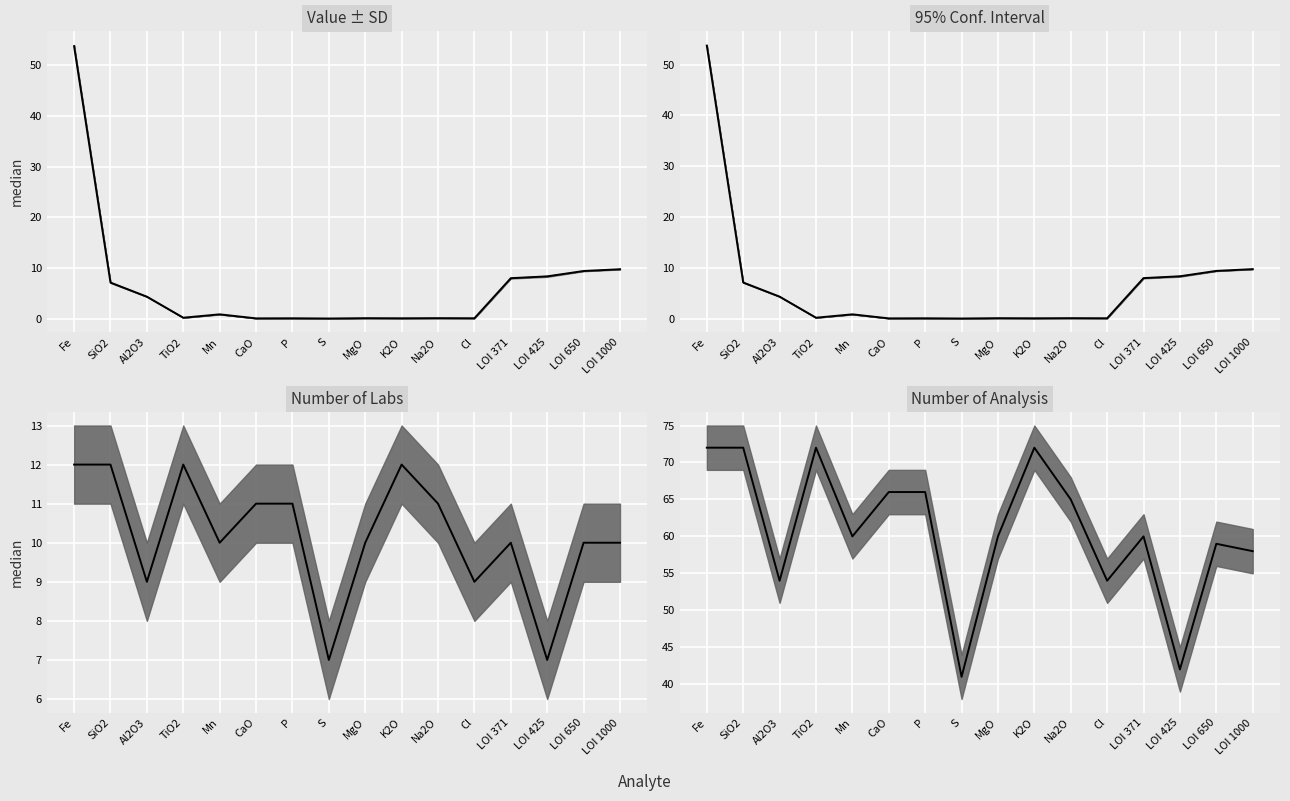

What is the average value?

61